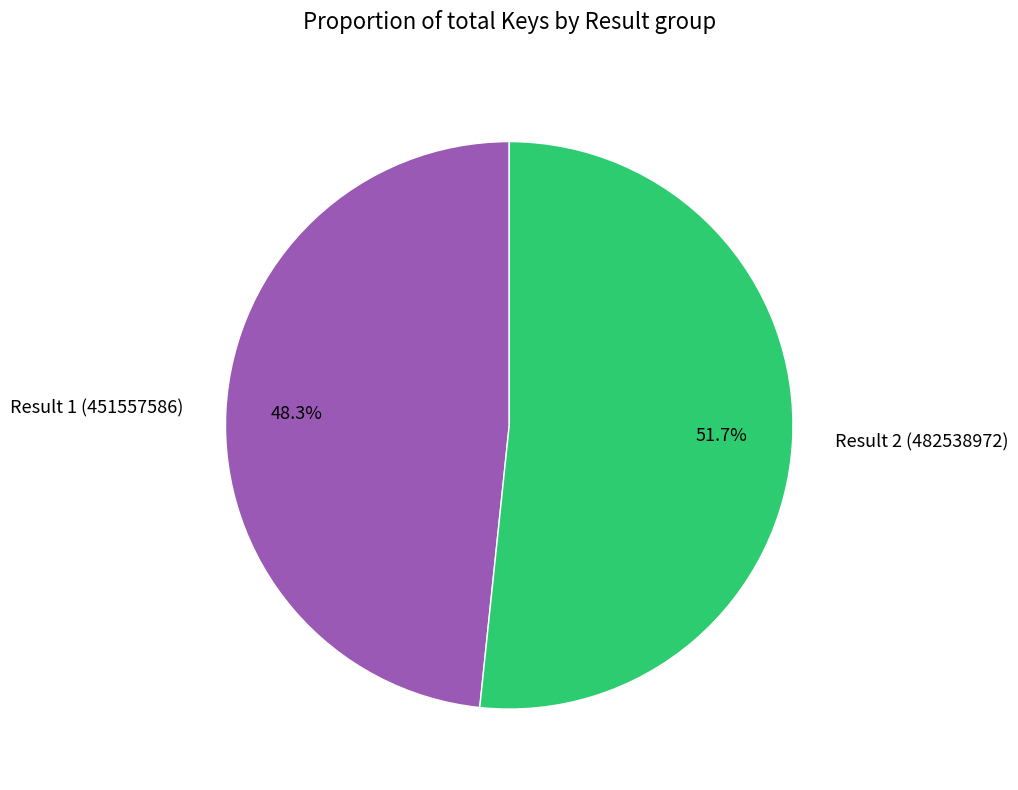

Which slice is the smallest?

Result 1 (451557586)